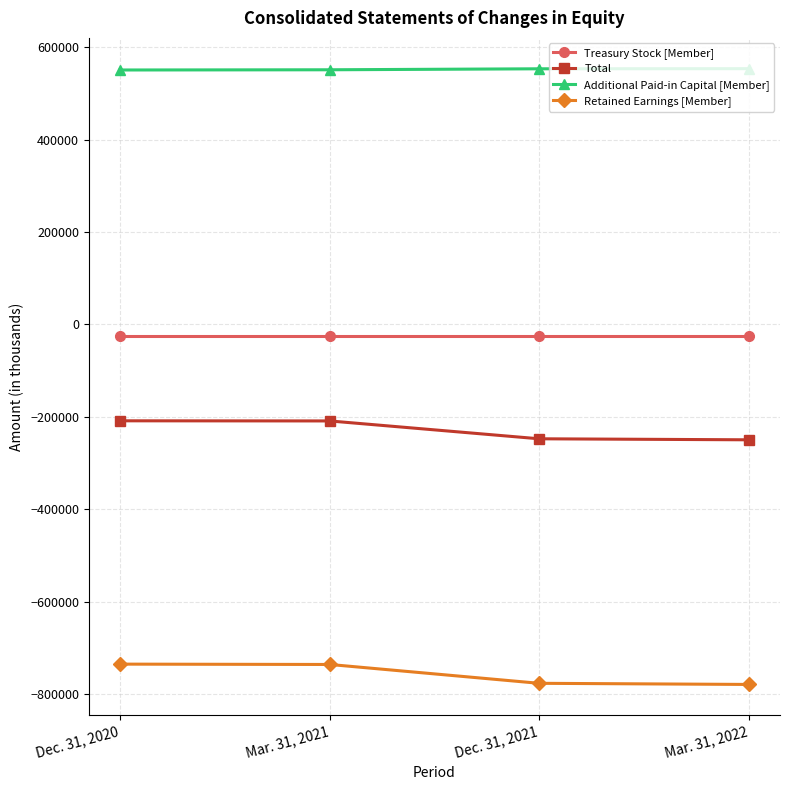

How many lines are shown in the chart?

4